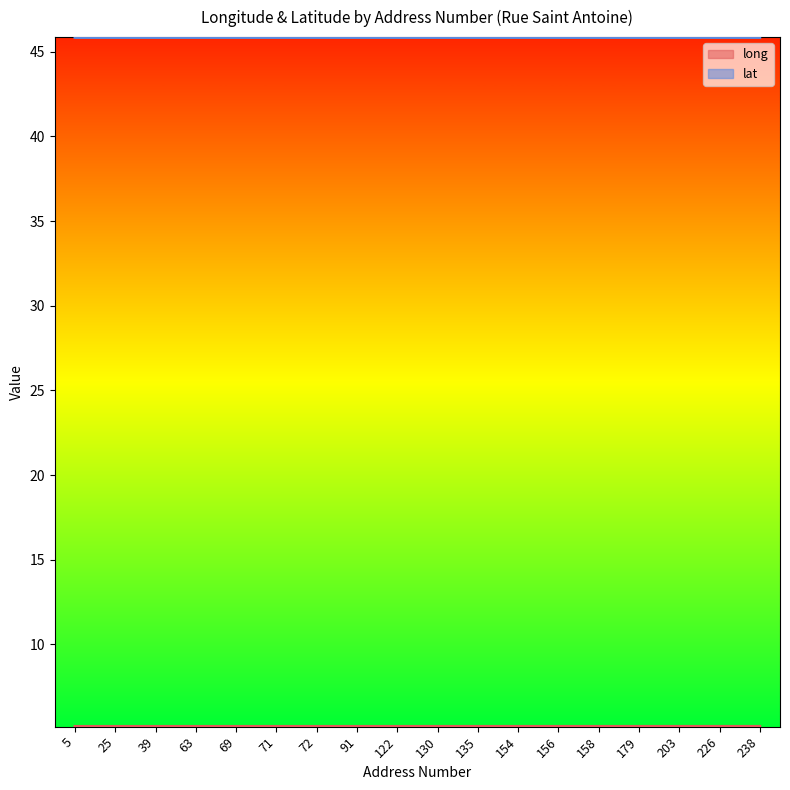

At how many categories does at least one series exceed 33?

18